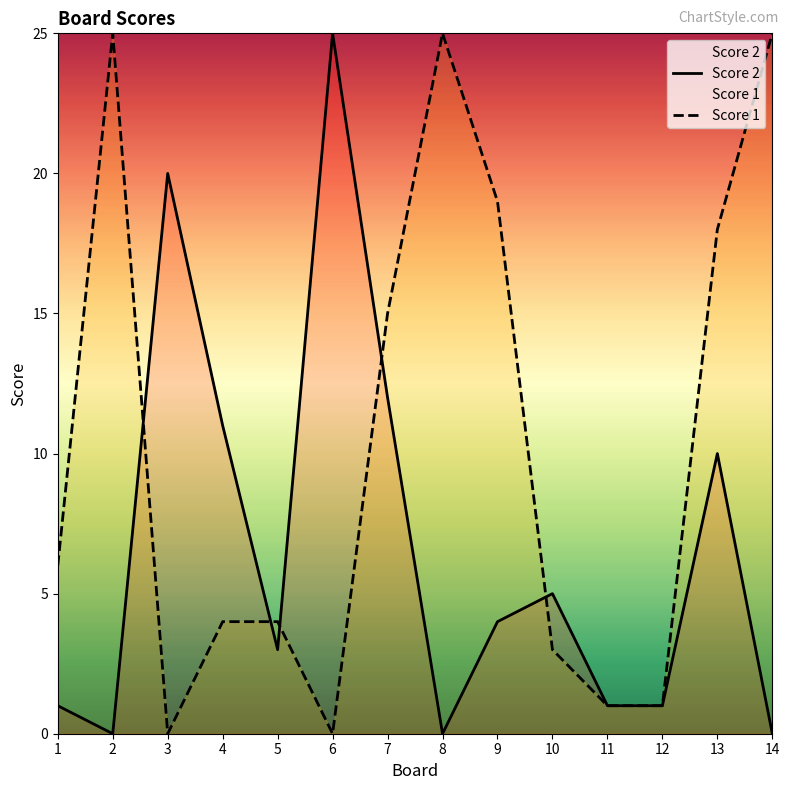

The value of Score 1 at 9 is 26. True or false?

False